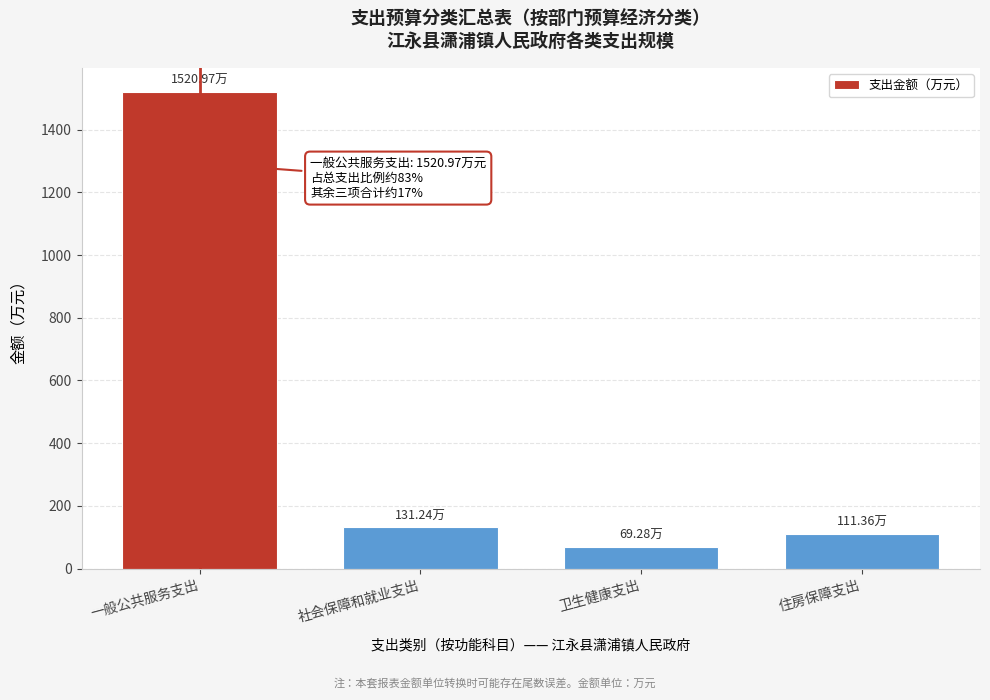

What is the label of the 3rd bar from the right?

社会保障和就业支出